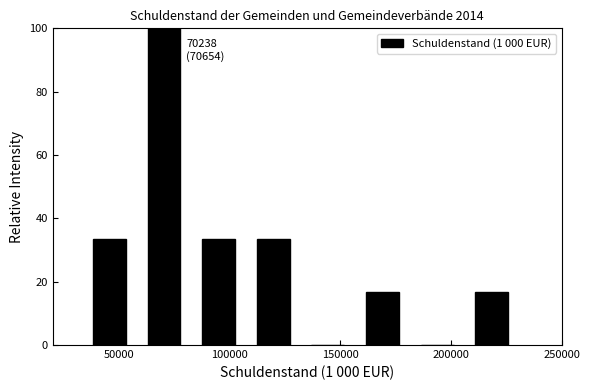

Over which range of the x-axis is the bar tallest?

60000 to 85000